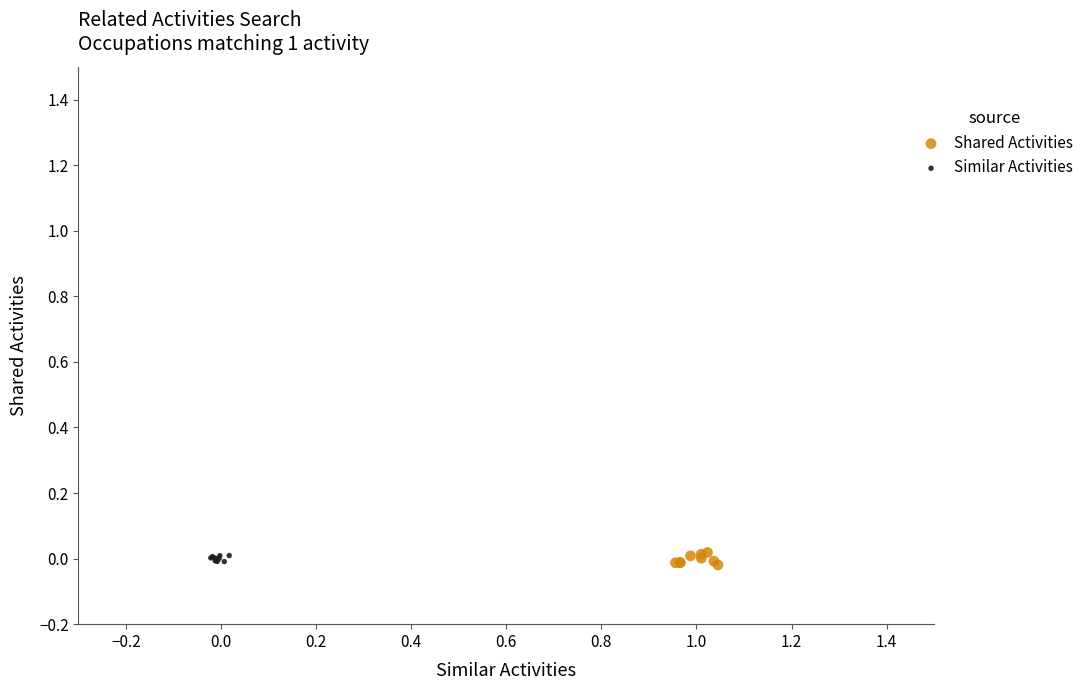

What are all the series names shown in the legend?

Shared Activities, Similar Activities